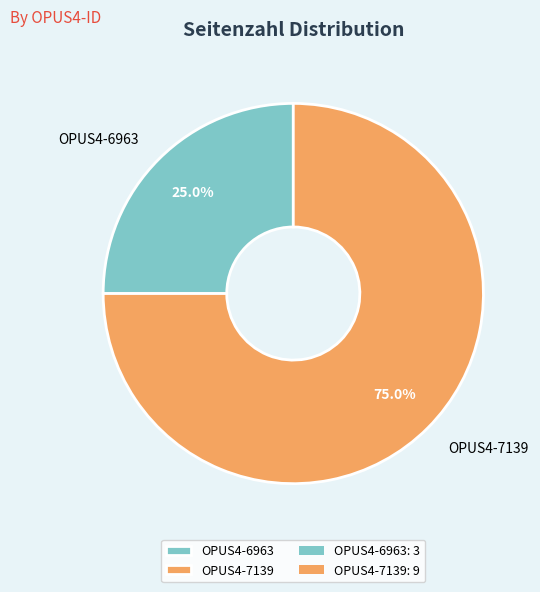

Is there a majority slice in this chart?

Yes